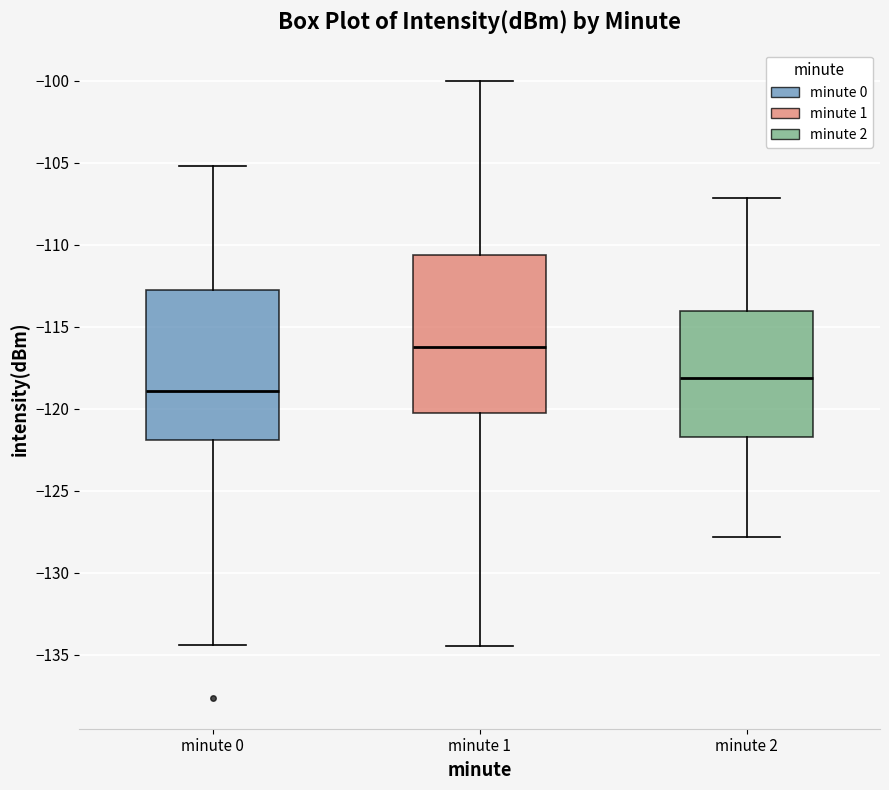

Reading left to right, read every box against the y-axis: the position of its median line, the range the box covers, and the ends of its whiskers. The values are not printed on the chart, so give them approximately, as read against the axis.

minute 0: median -119.0, box -122.0 to -113.0, whiskers -134.5 to -105.0
minute 1: median -116.0, box -120.0 to -110.5, whiskers -134.5 to -100.0
minute 2: median -118.0, box -121.5 to -114.0, whiskers -128.0 to -107.0